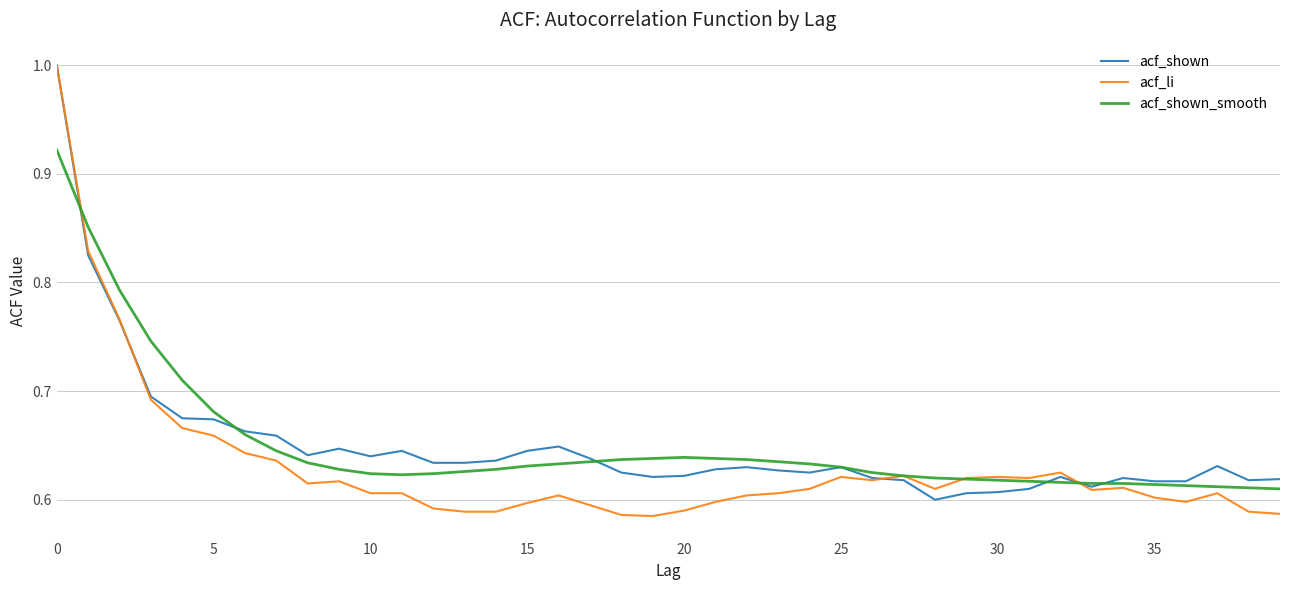

Which series has the widest spread of values?

acf_li